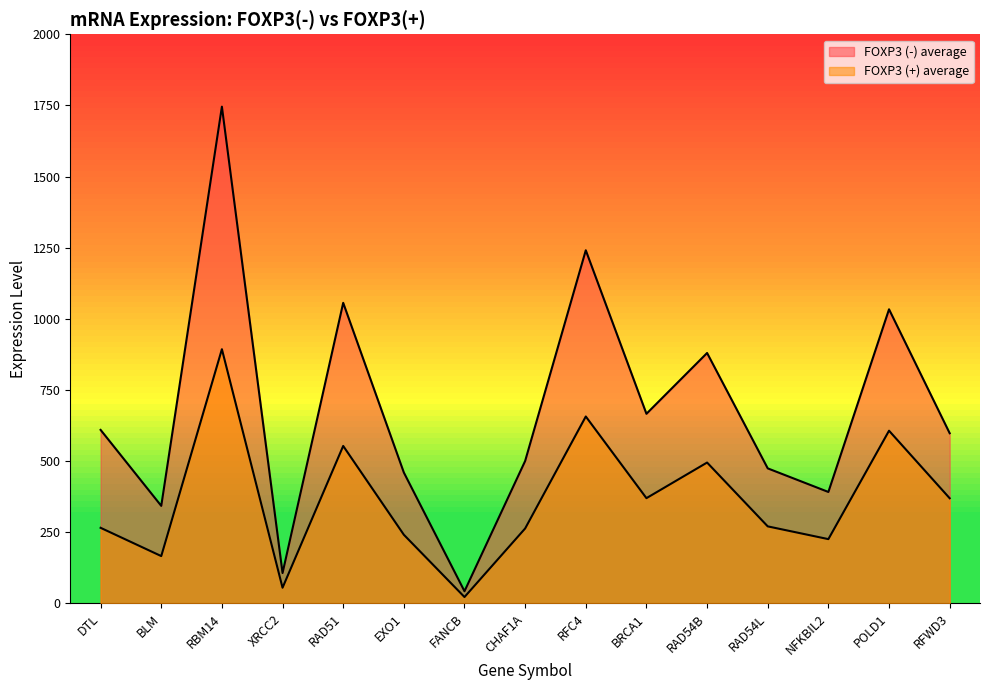

List the labels in order of FOXP3 (+) average value, largest first.

RBM14, RFC4, POLD1, RAD51, RAD54B, BRCA1, RFWD3, RAD54L, DTL, CHAF1A, EXO1, NFKBIL2, BLM, XRCC2, FANCB